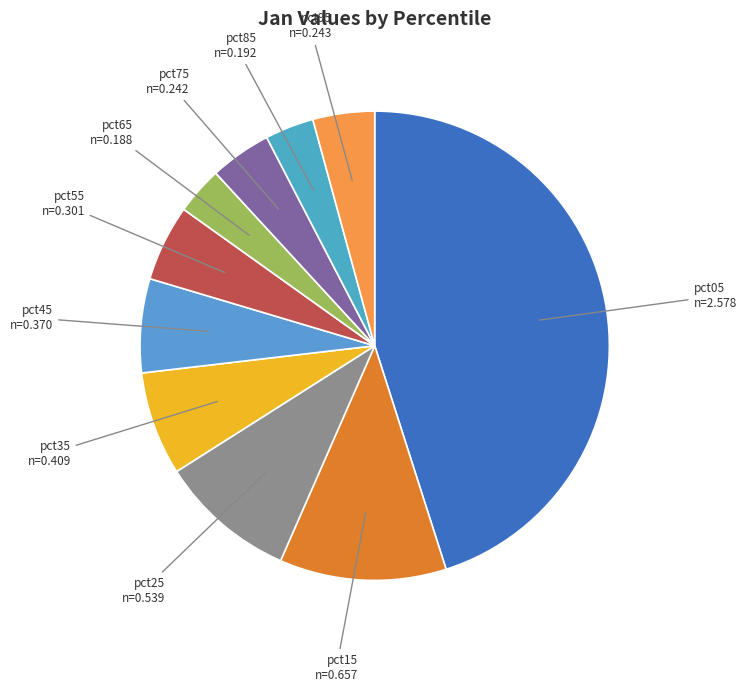

Combined, do pct05 and pct65 account for over 50%?

No